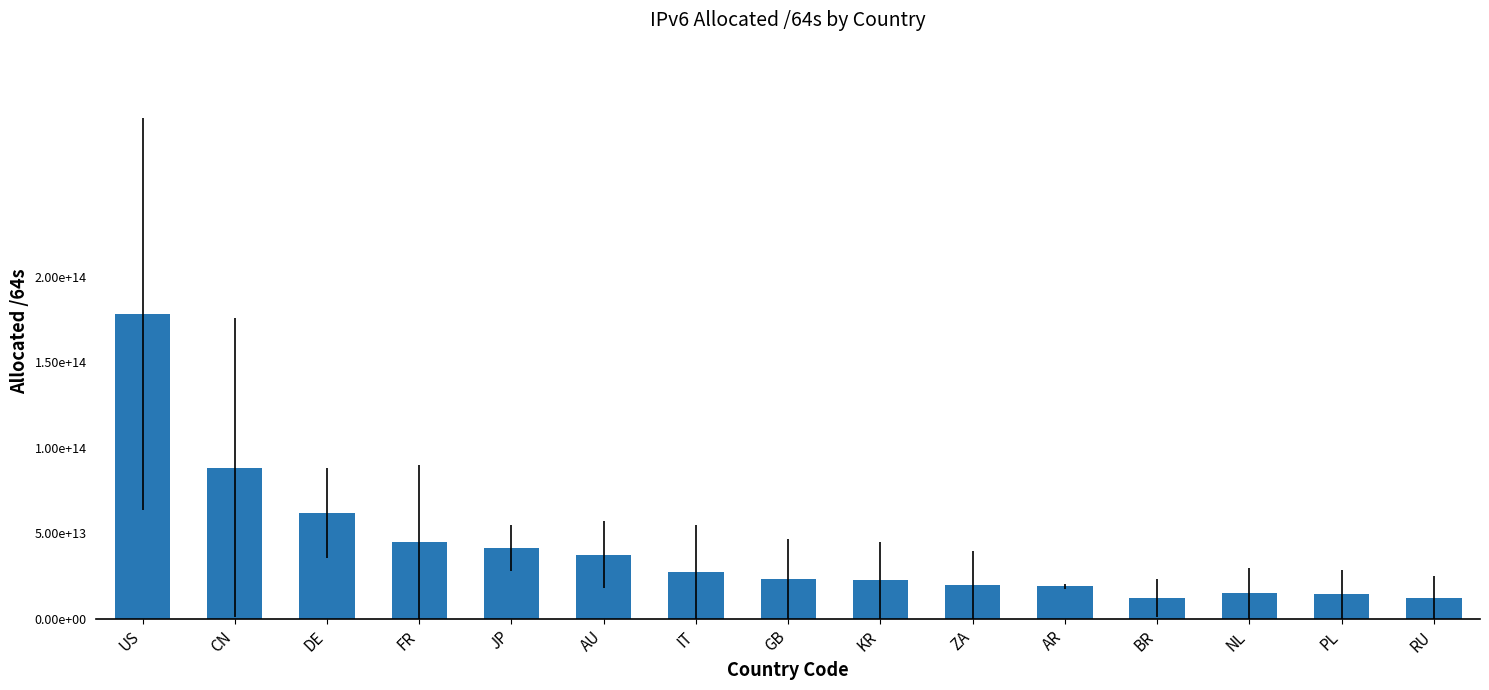

List the labels in order of value, smallest first.

BR, RU, PL, NL, AR, ZA, KR, GB, IT, AU, JP, FR, DE, CN, US